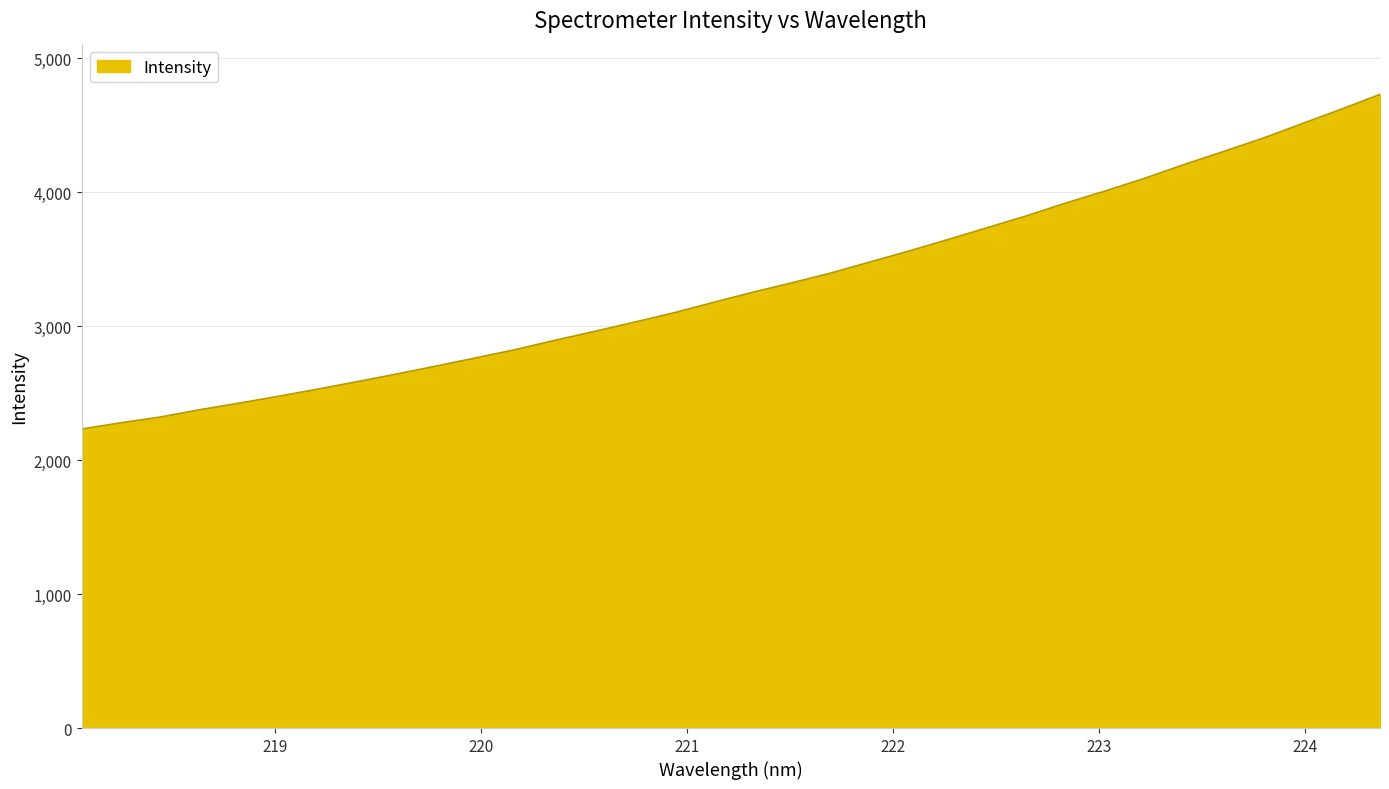

What is the difference between the maximum and minimum values?

2498.9